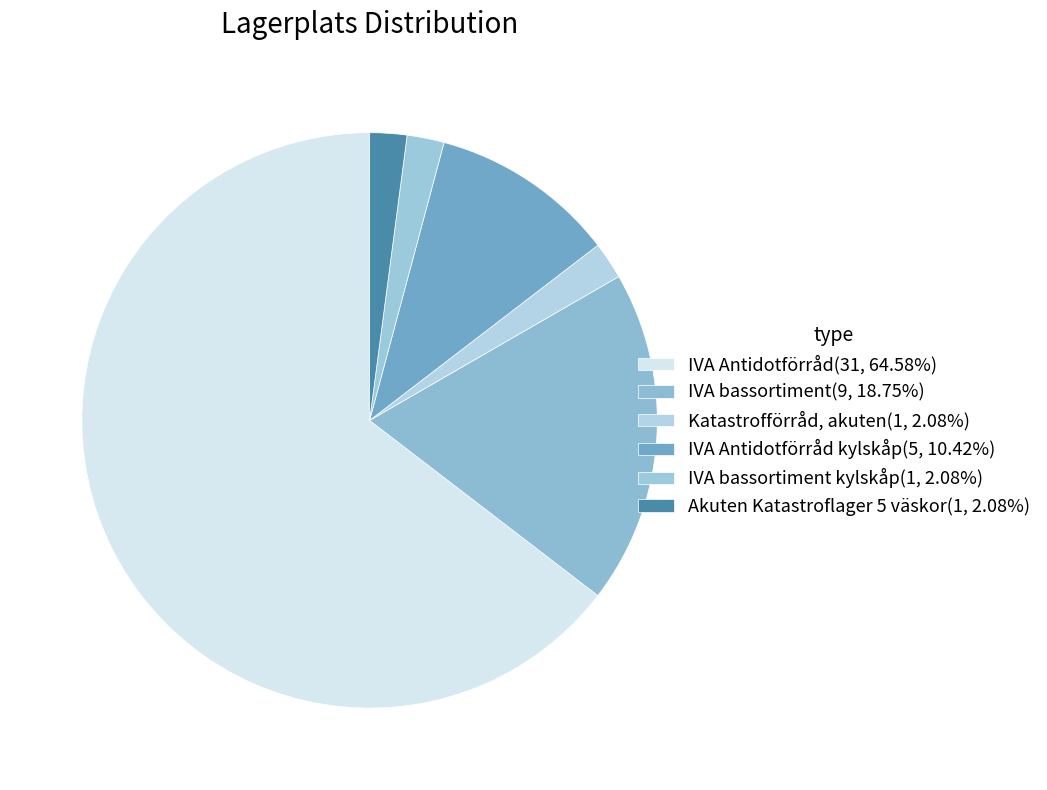

Which slice is the largest?

IVA Antidotförråd